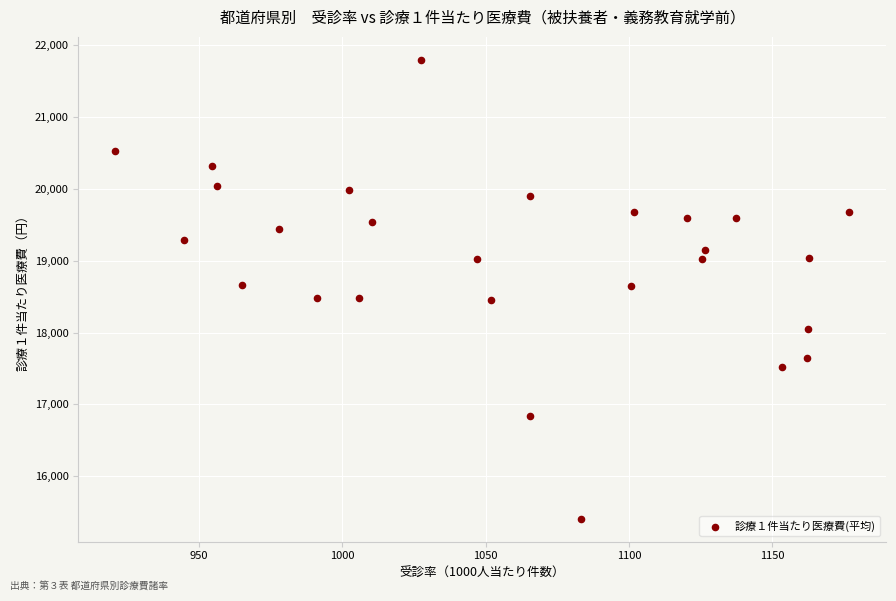

What is the range of X values (max minus min)?

256.0